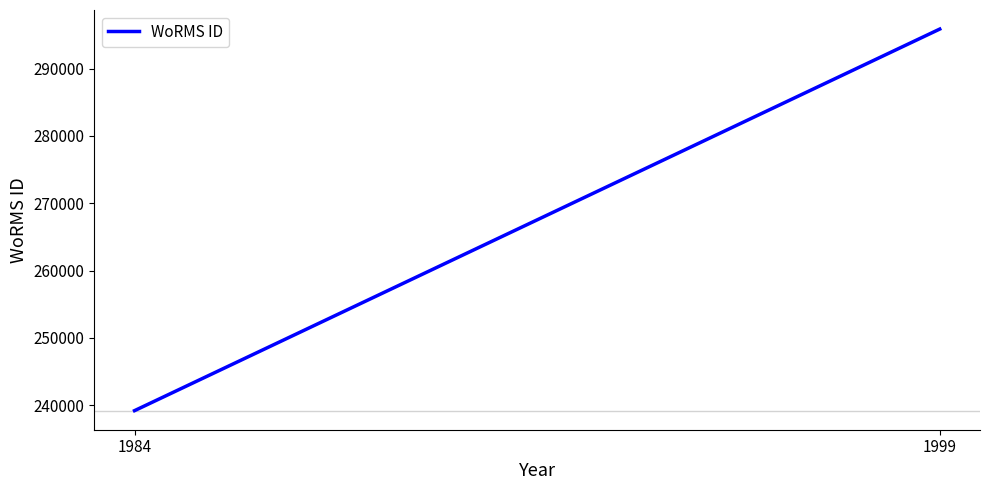

Rank the categories by value from highest to lowest.

1999, 1984